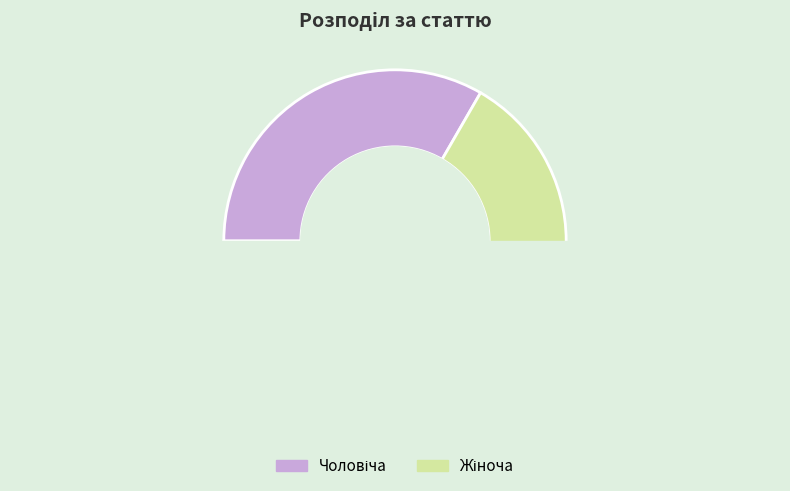

Is there a majority slice in this chart?

Yes